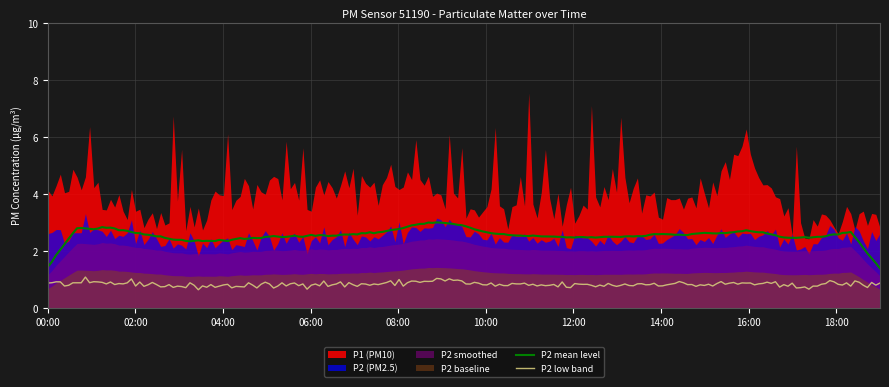

Between 00:00 and 06:00, which series saw the biggest shift?

P1